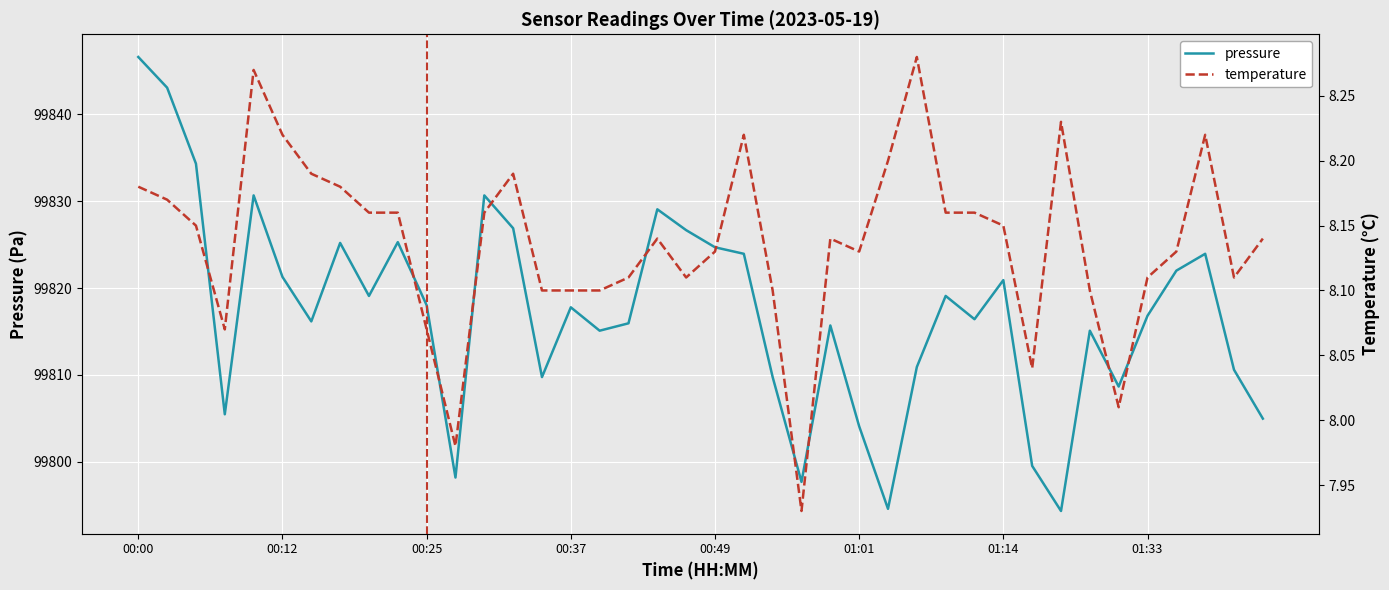

At how many categories does at least one series exceed 31219?

40